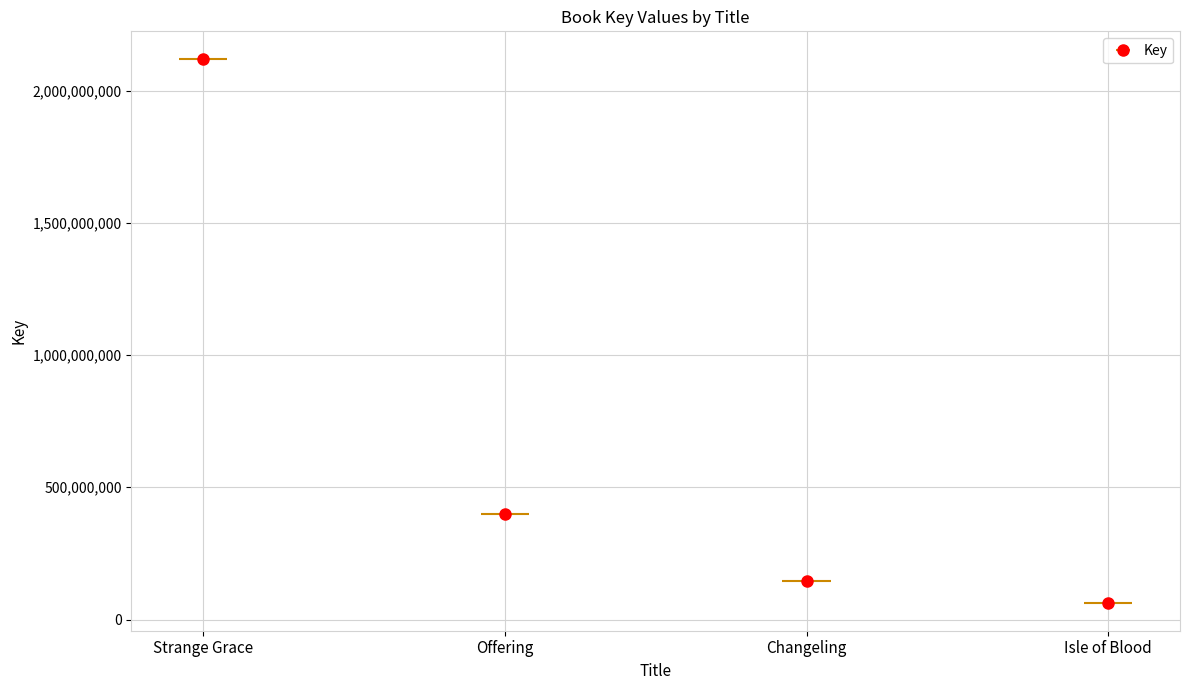

What is the change in value from Offering to Isle of Blood?

-339425057